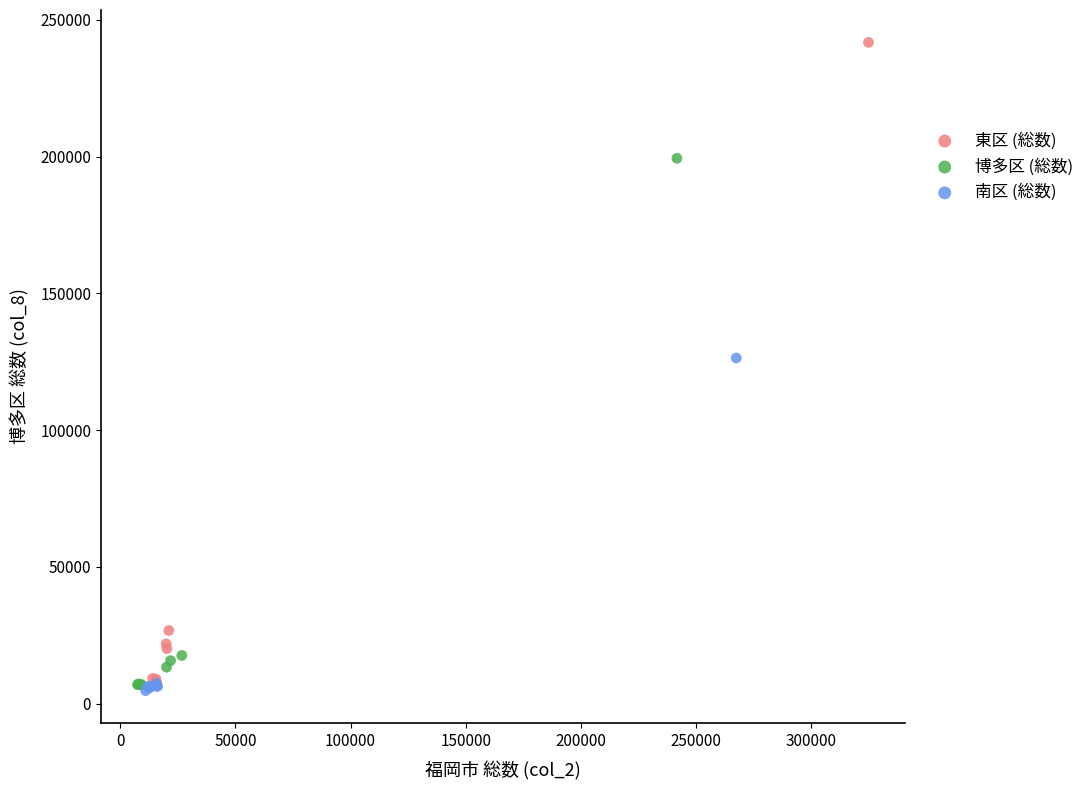

Which series reaches the maximum Y coordinate?

東区 (総数)